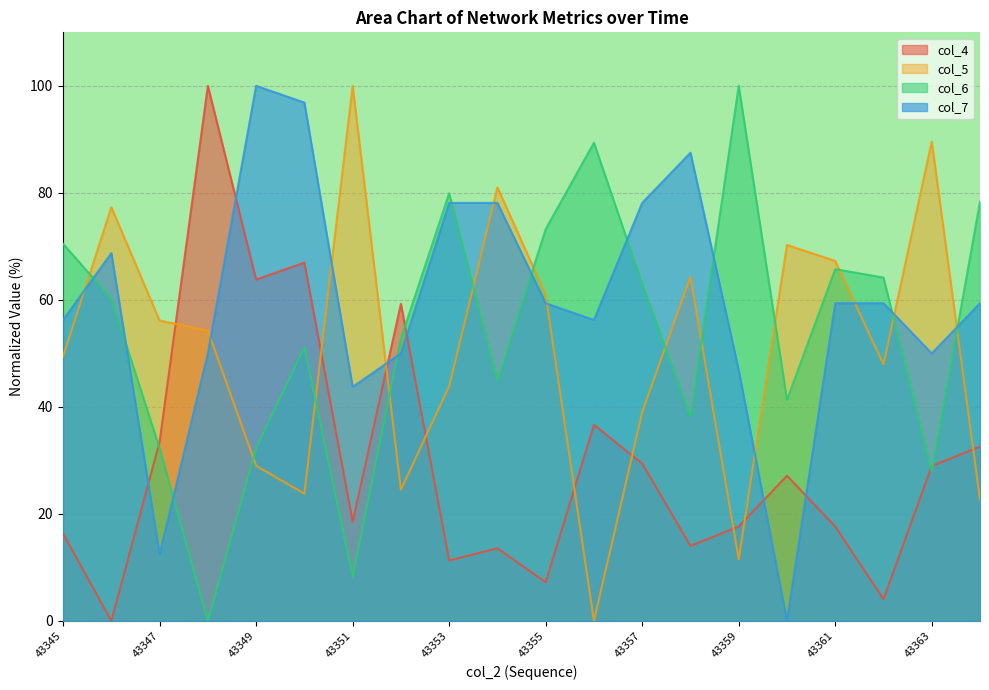

What is the total value across all series at 43362?

175.6